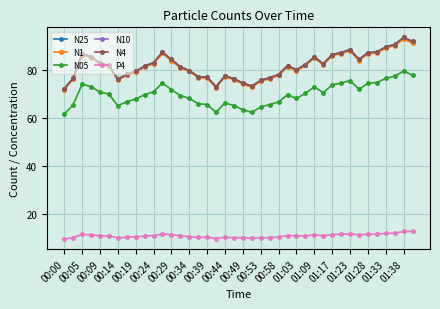

Is this an area chart (filled region under the line)?

No